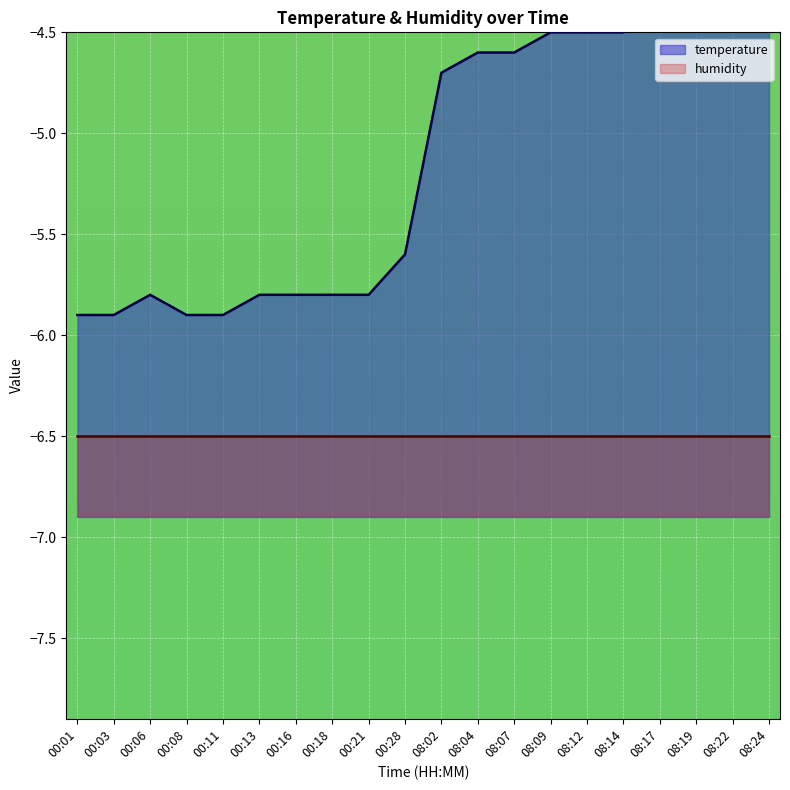

Which has a higher value, 00:06 or 08:22?

08:22